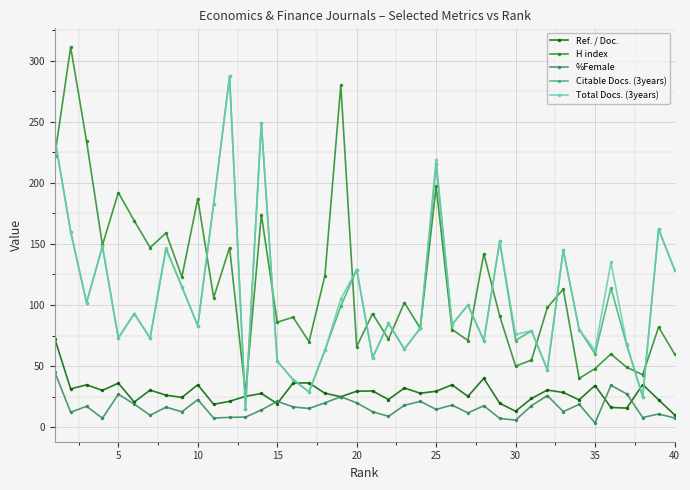

What is the lowest value of the Total Docs. (3years) series?

15.0